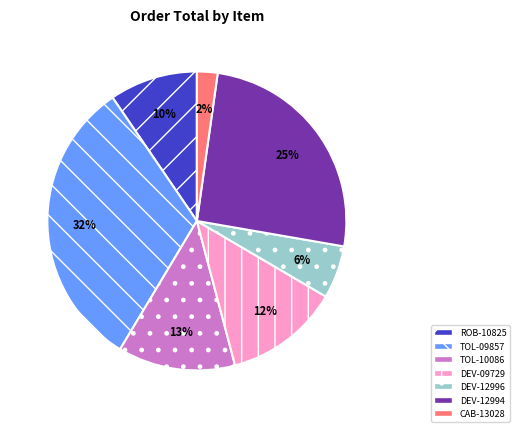

Which has a higher value, DEV-12996 or CAB-13028?

DEV-12996